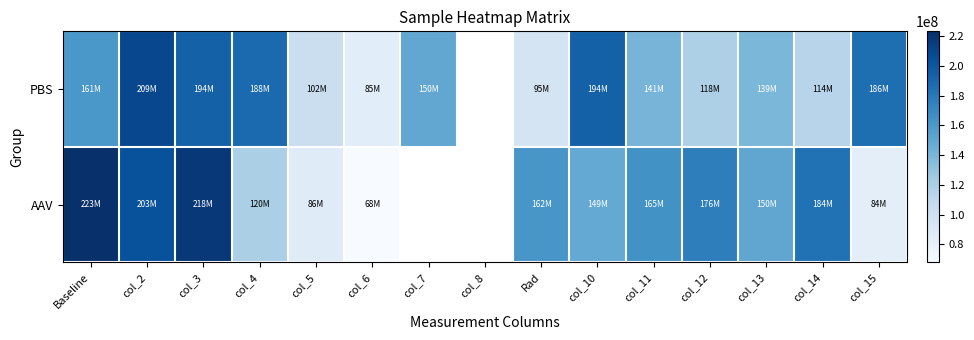

What is the difference between the highest and lowest values at col_13?

11200000.0